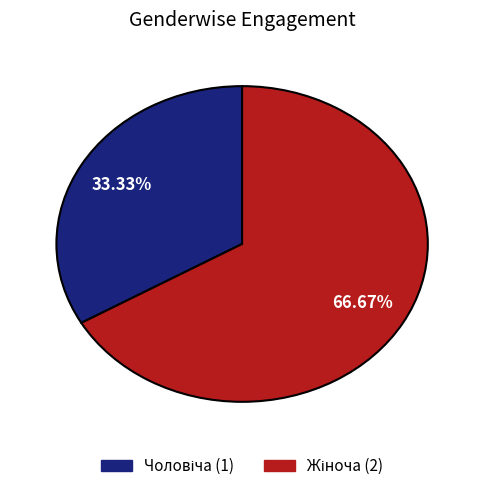

To the nearest percent, what is the difference between the largest and smallest slice percentages?

33%